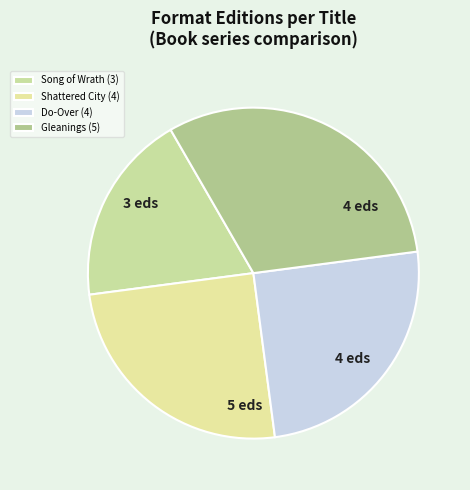

What percentage is the Do-Over slice, to the nearest percent?

25%